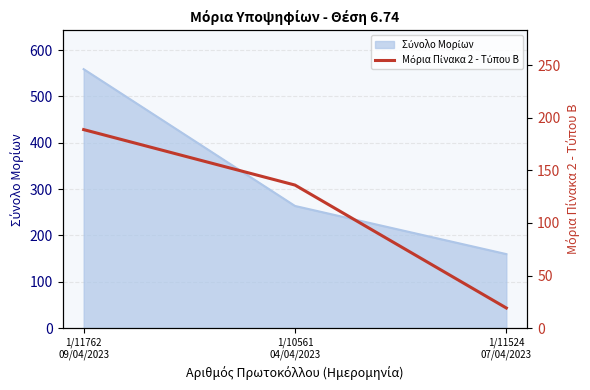

The value at 1/11524
07/04/2023 is 25.5. True or false?

False